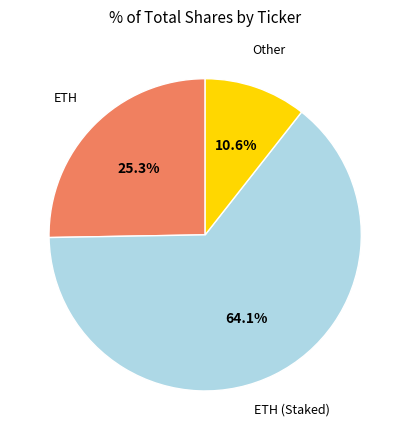

Does any single category account for the majority?

Yes